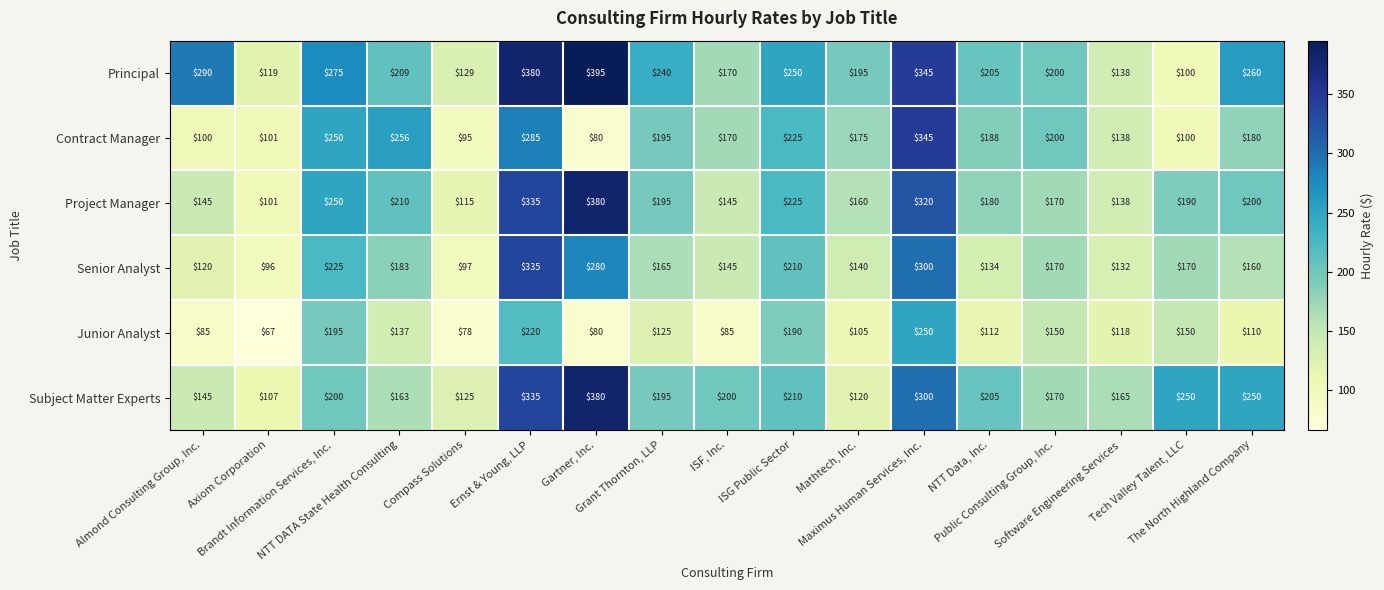

What is the difference between the maximum and second lowest values in the Contract Manager series?

250